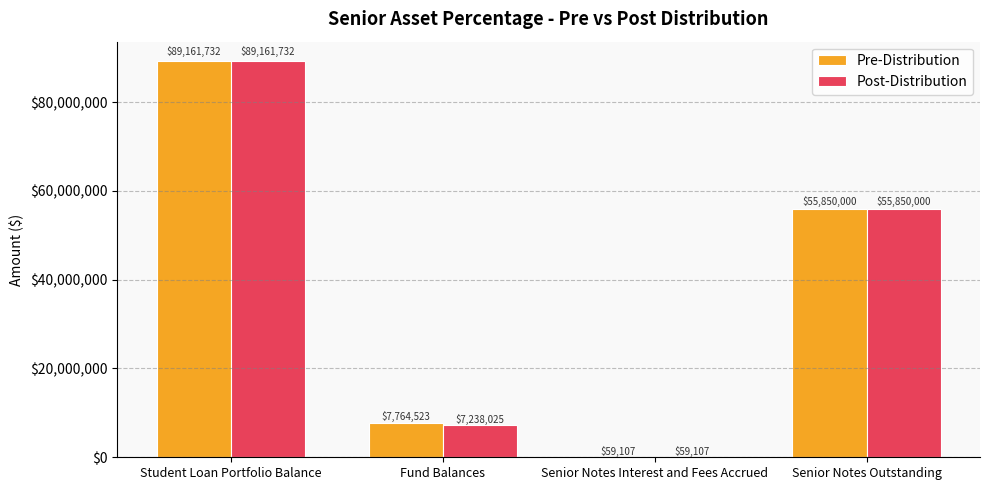

Which category has the highest value in the Post-Distribution series?

Student Loan Portfolio Balance